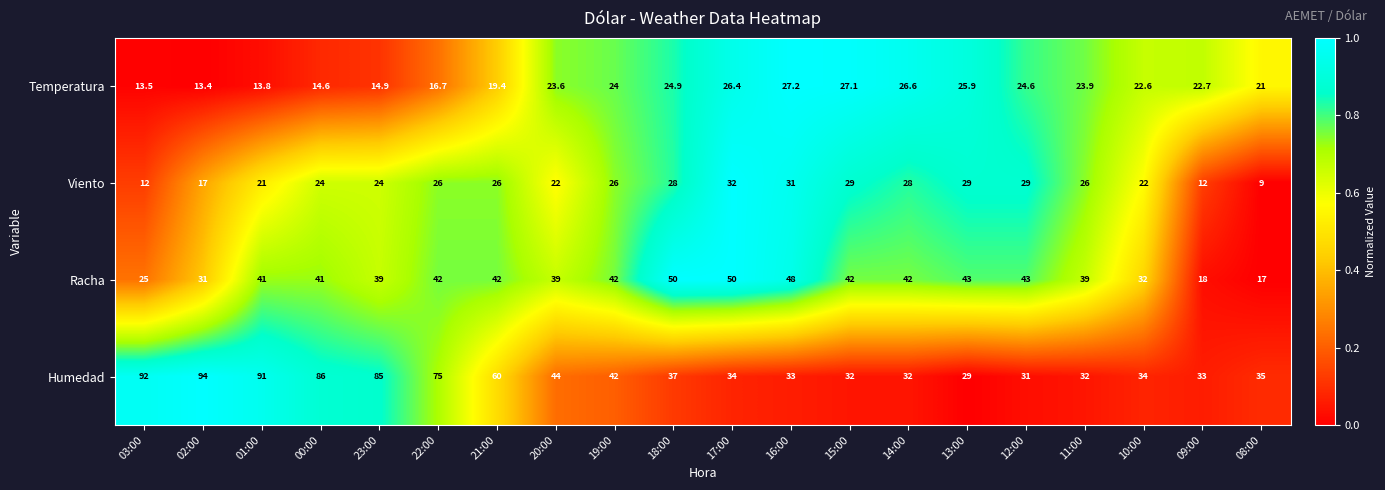

List the series in order of their peak value, lowest first.

Temperatura, Viento, Racha, Humedad